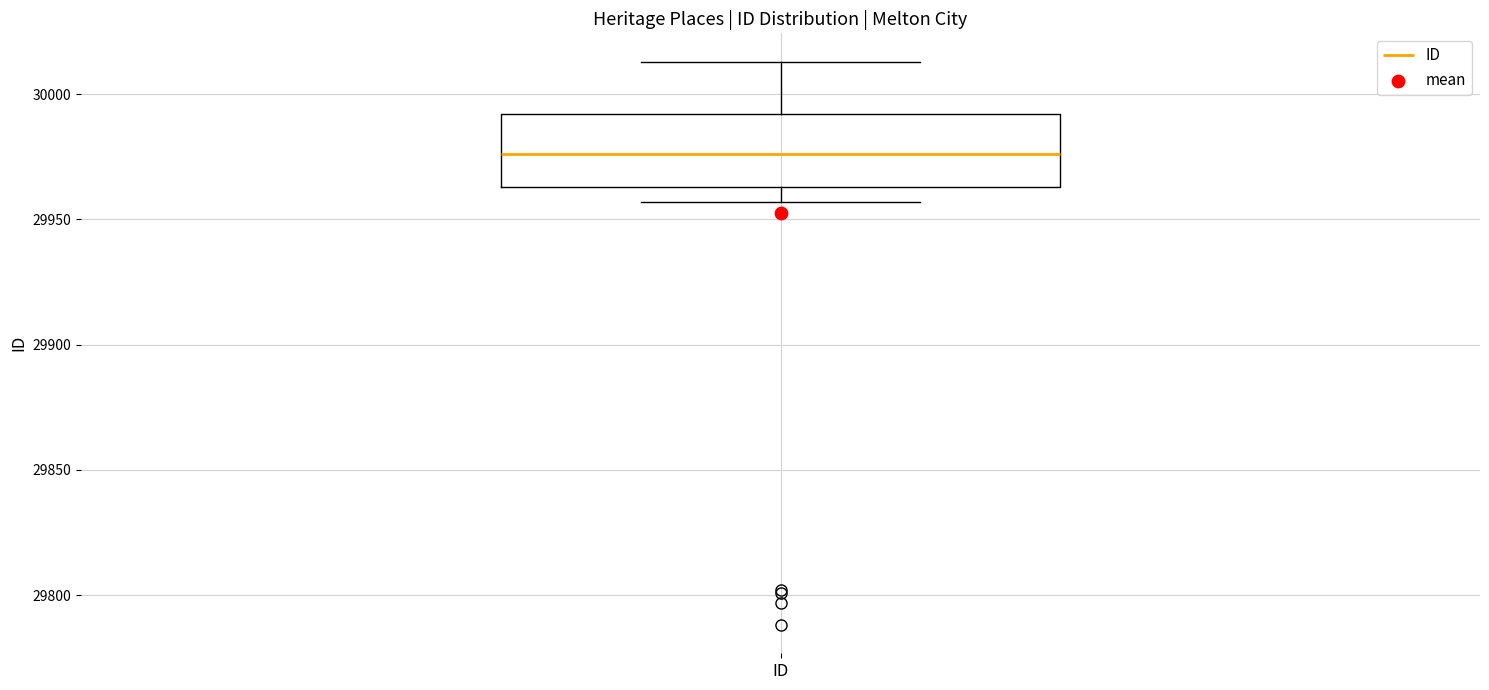

Transcribe this box plot: give where the median line is, the range the box spans, and where the two whiskers end, as read against the y-axis. The values are not printed on the chart, so give them approximately, as read against the axis.

median 29975, box 29965 to 29990, whiskers 29955 to 30015